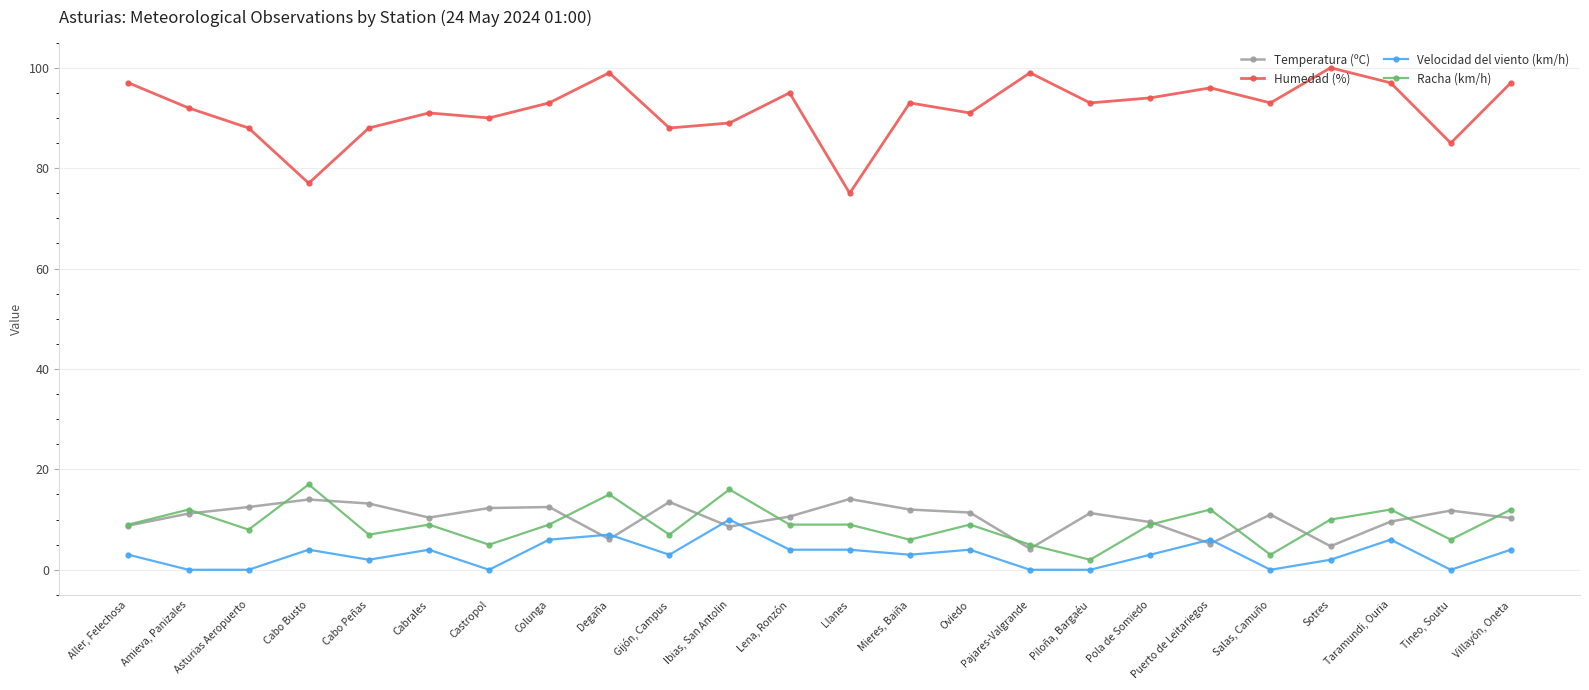

Which series has the widest spread of values?

Humedad (%)